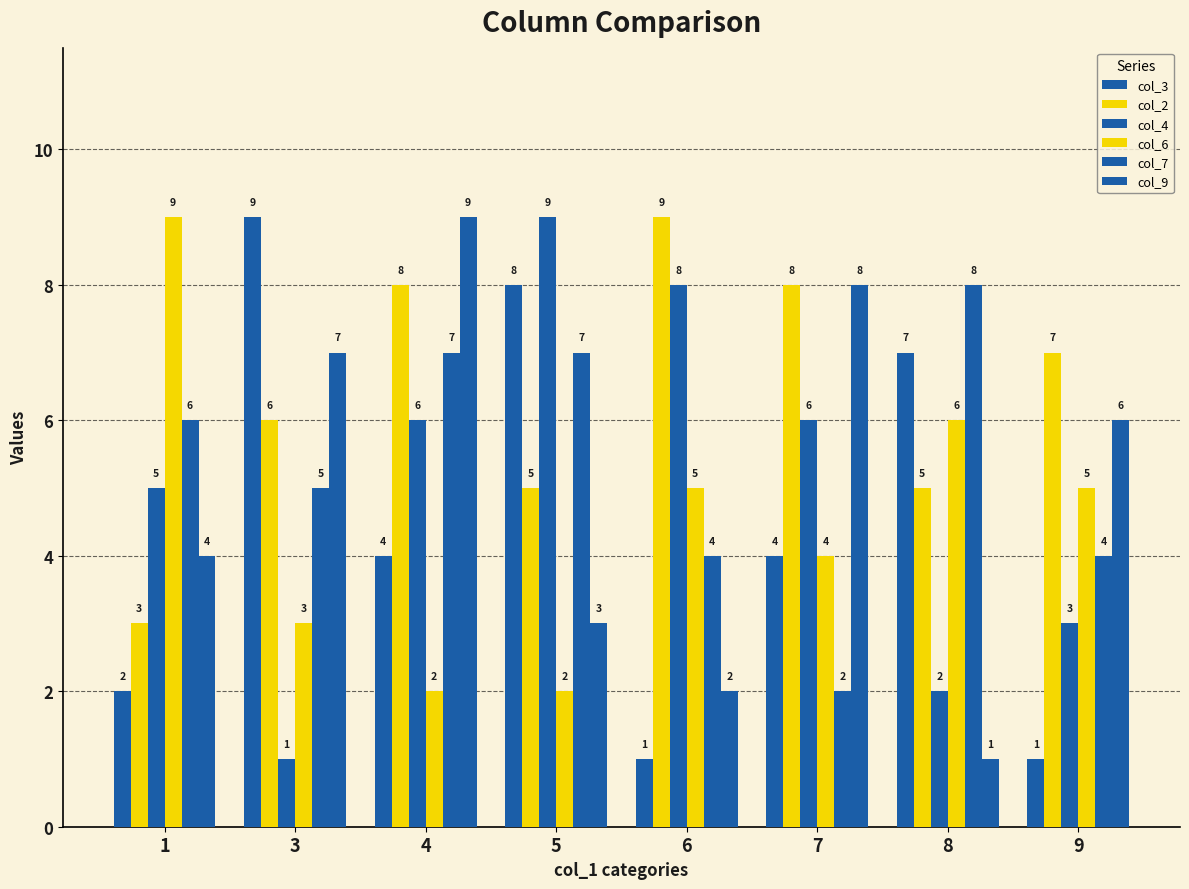

What is the total value across all series at 6?

29